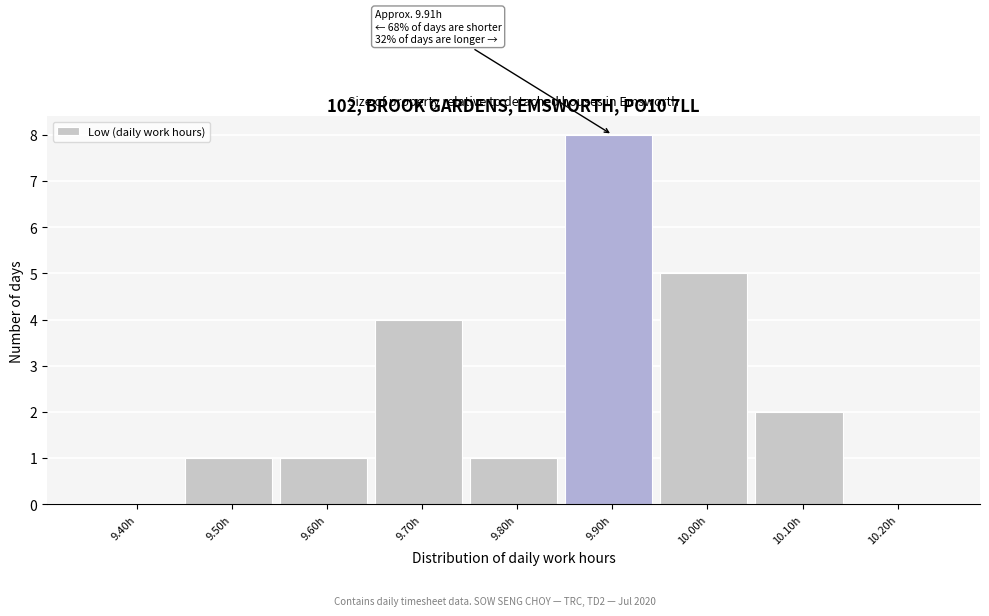

Reading right to left, extract all data points from this chart.

10.20h=0	10.10h=2	10.00h=5	9.90h=8	9.80h=1	9.70h=4	9.60h=1	9.50h=1	9.40h=0